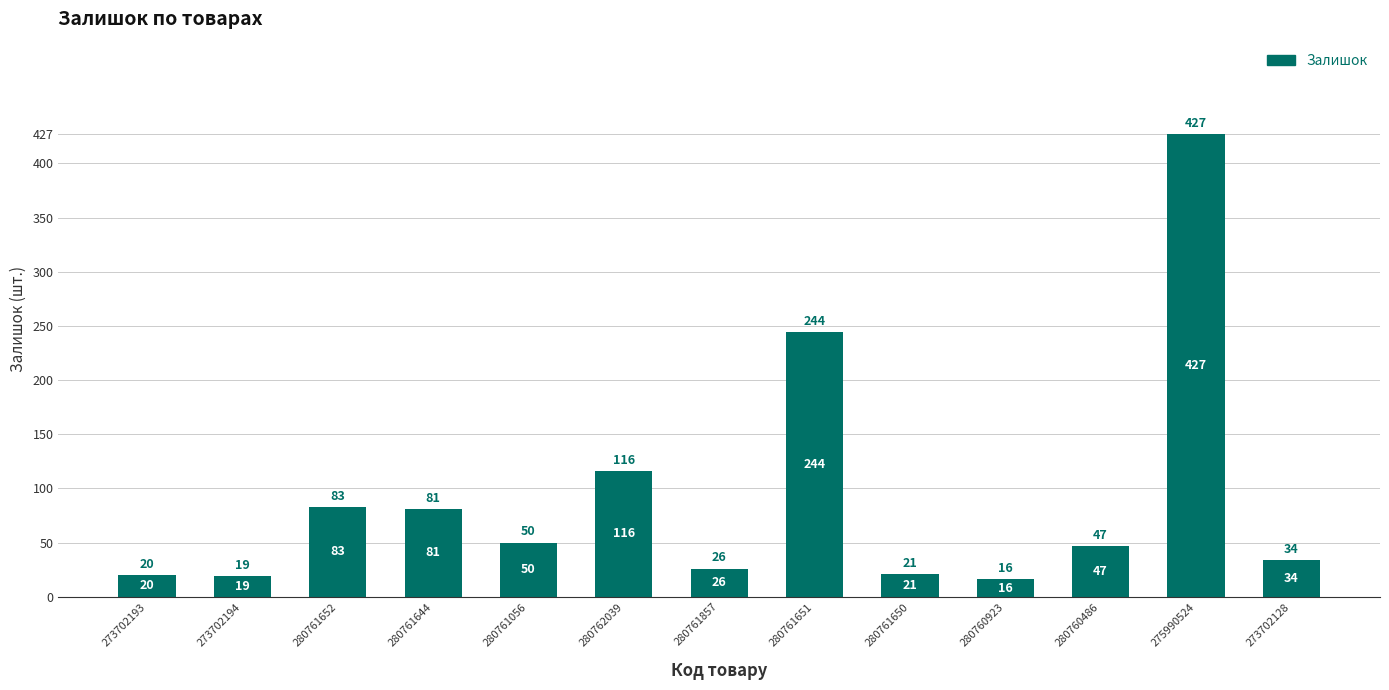

What is the difference between the maximum and minimum values?

411